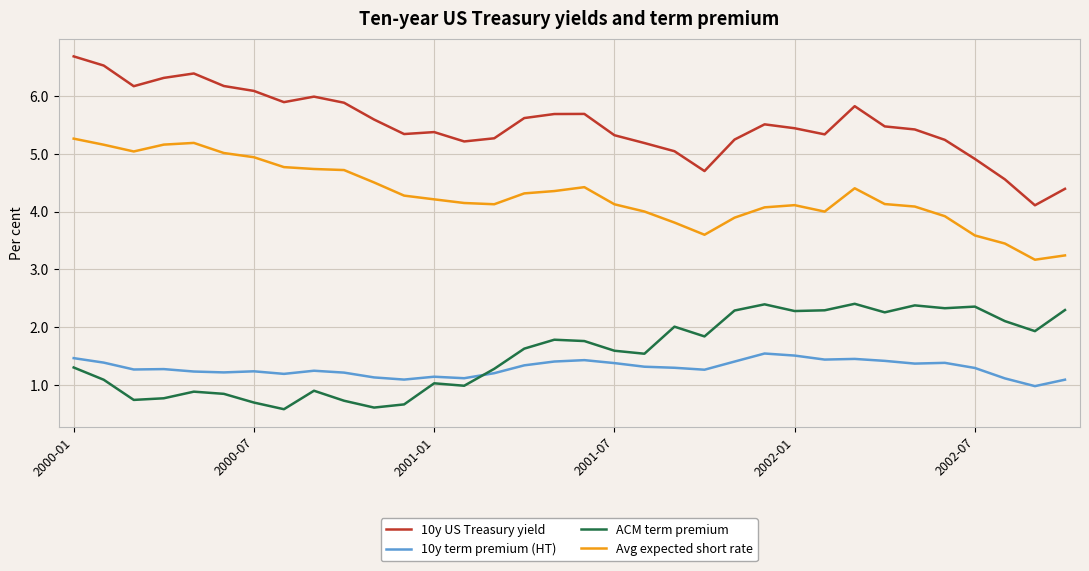

Which series has the widest spread of values?

10y US Treasury yield